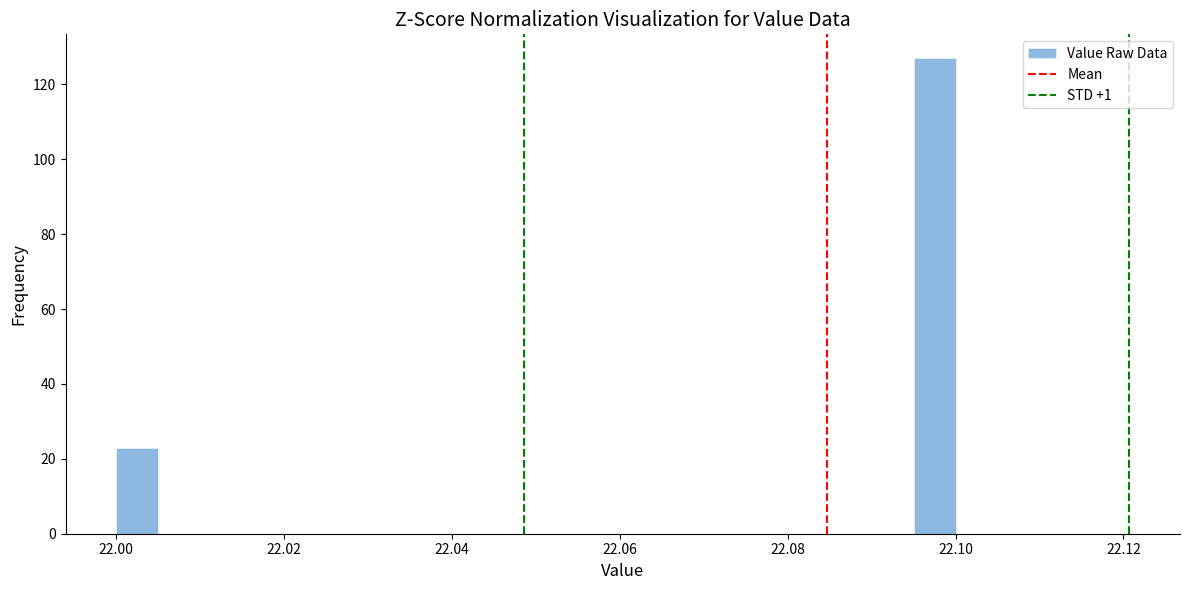

Read against the x-axis, roughly where is the centre of the tallest bar?

22.098